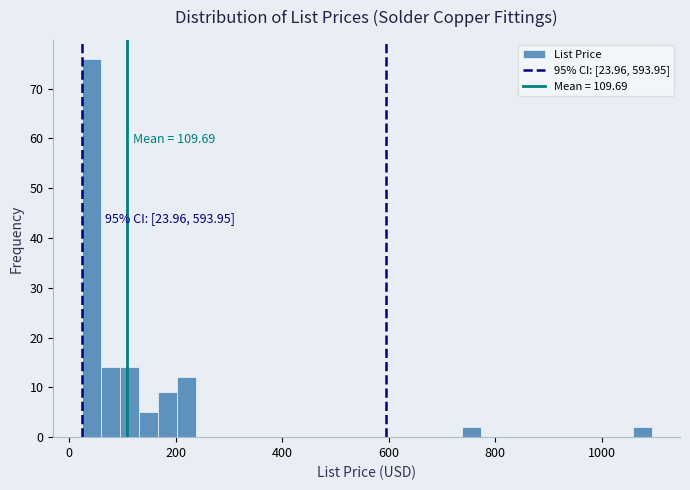

Around what value on the x-axis is the tallest bar? Give the approximate position of its centre, as read against the axis.

40